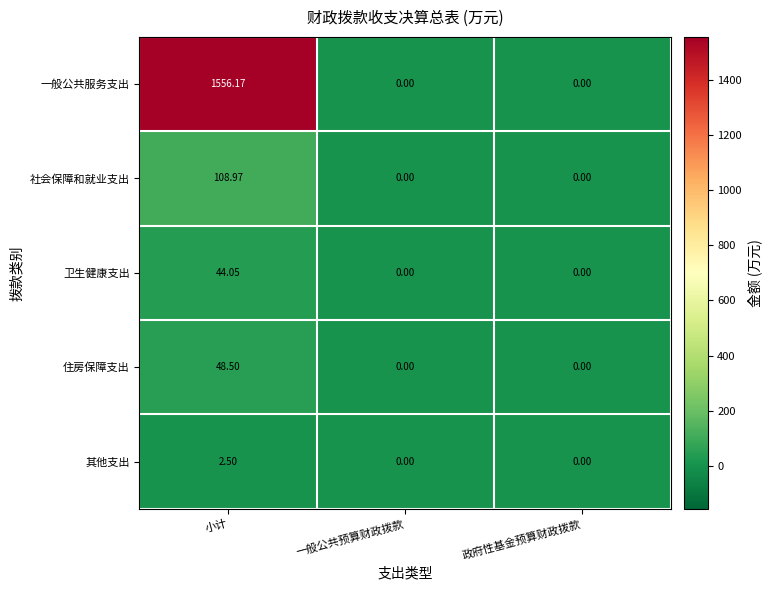

Between 小计 and 政府性基金预算财政拨款, which series saw the biggest shift?

一般公共服务支出